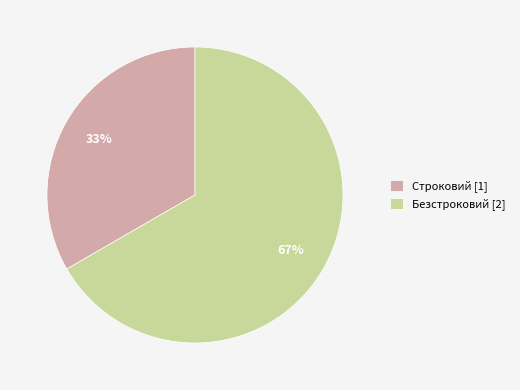

Which category has the biggest portion of the pie?

Безстроковий